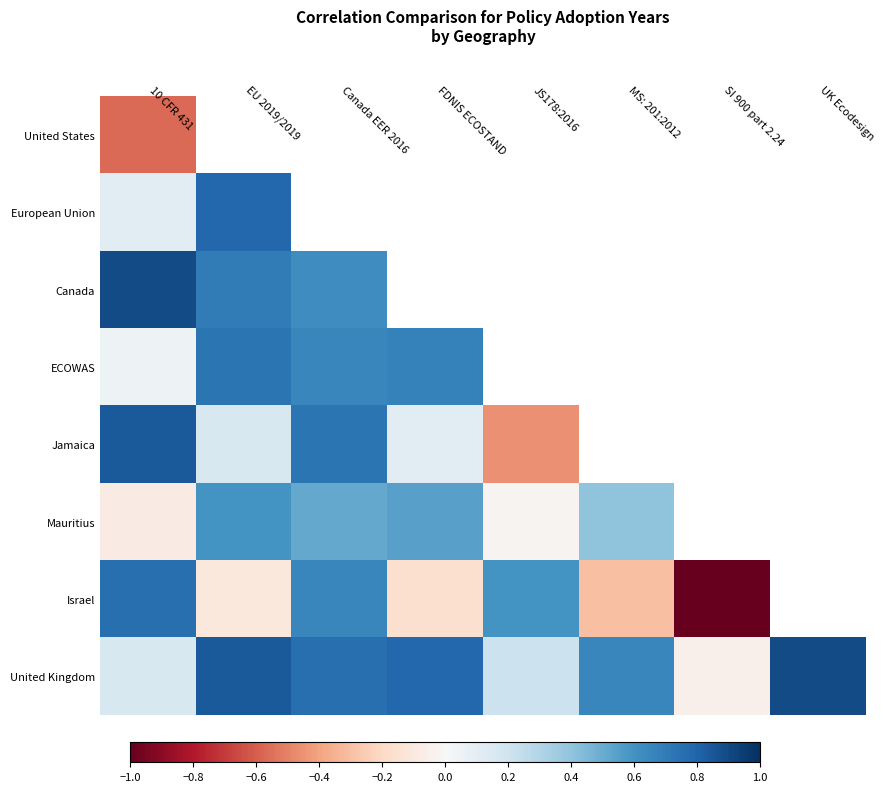

The value of Jamaica at FDNIS ECOSTAND is 0.2. True or false?

False